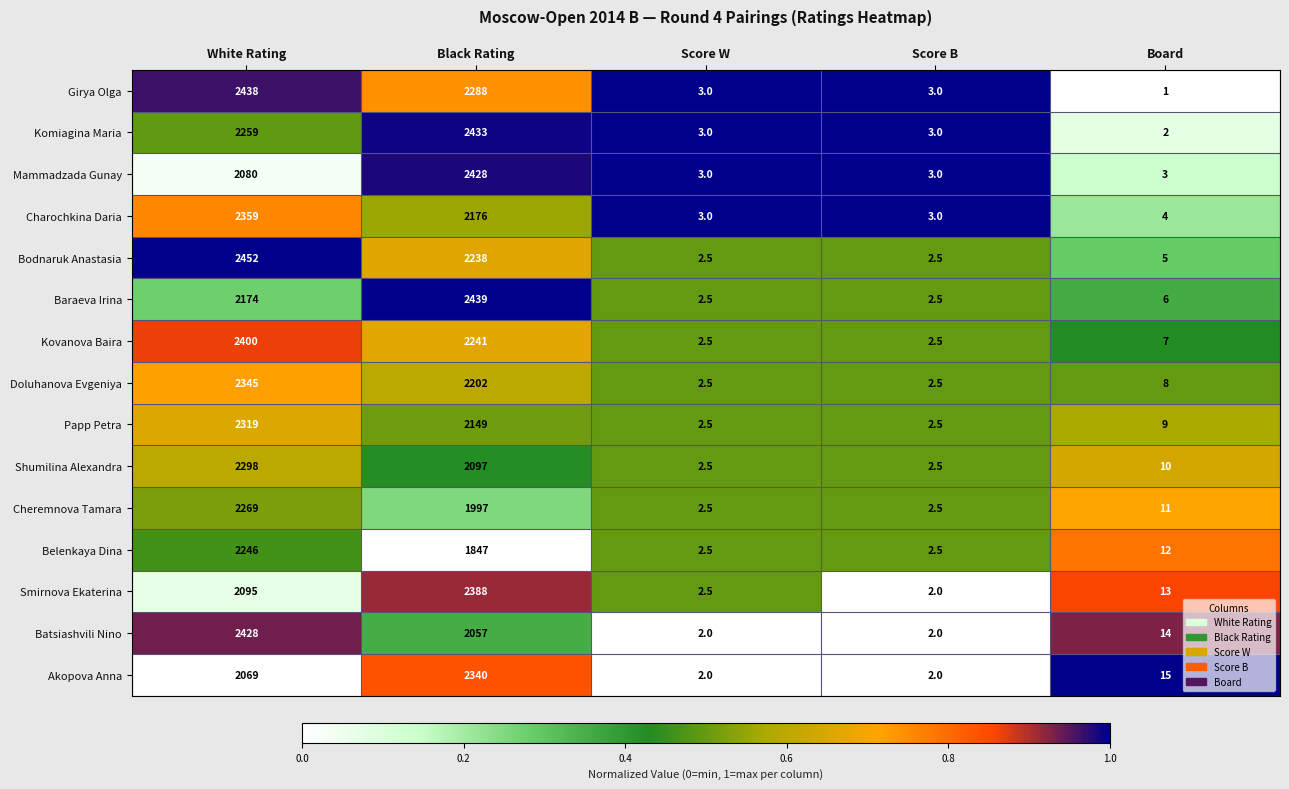

Which series has the widest spread of values?

Bodnaruk Anastasia